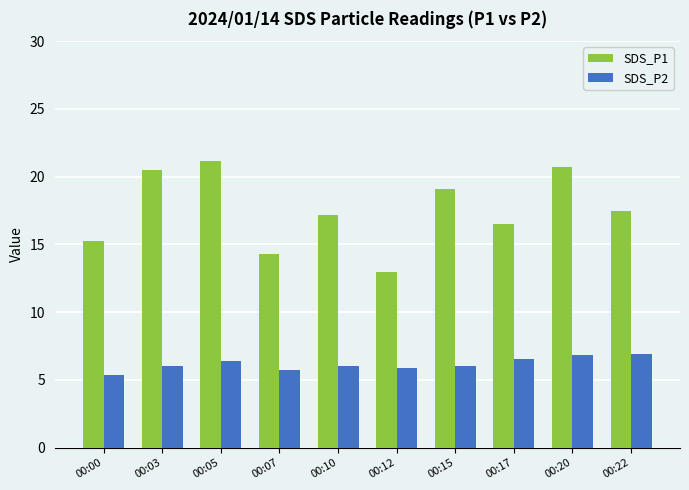

At how many categories does at least one series exceed 14?

9